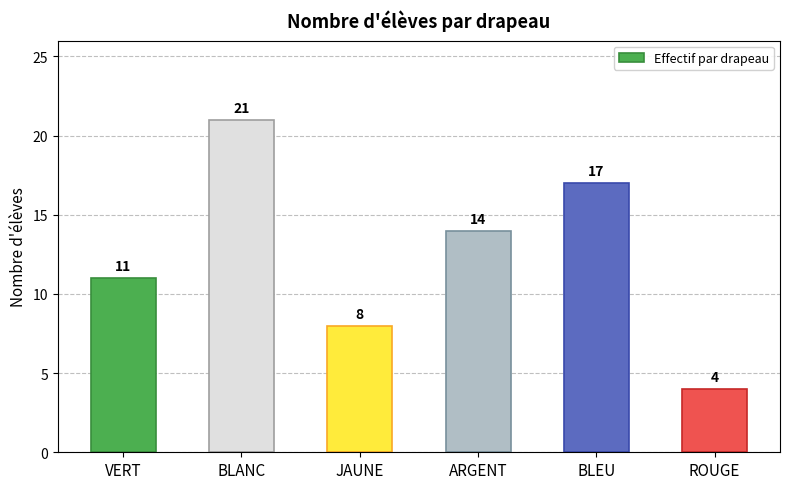

What is the difference between the values at ARGENT and VERT?

3